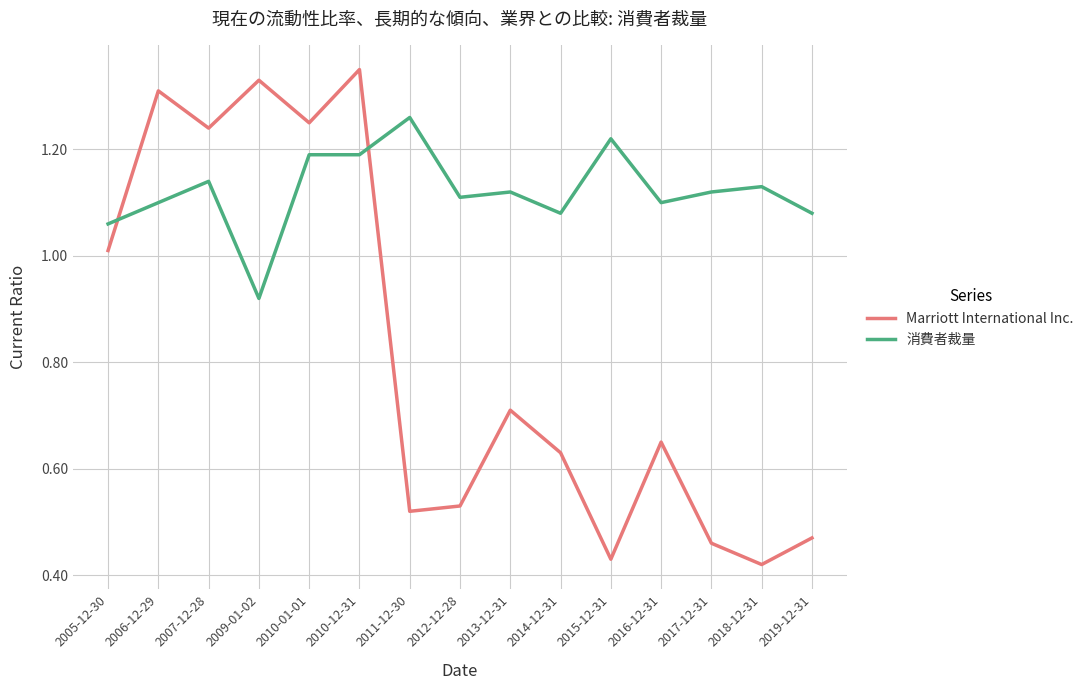

True or false: Marriott International Inc. has a value of 1.0 at 2005-12-30.

True